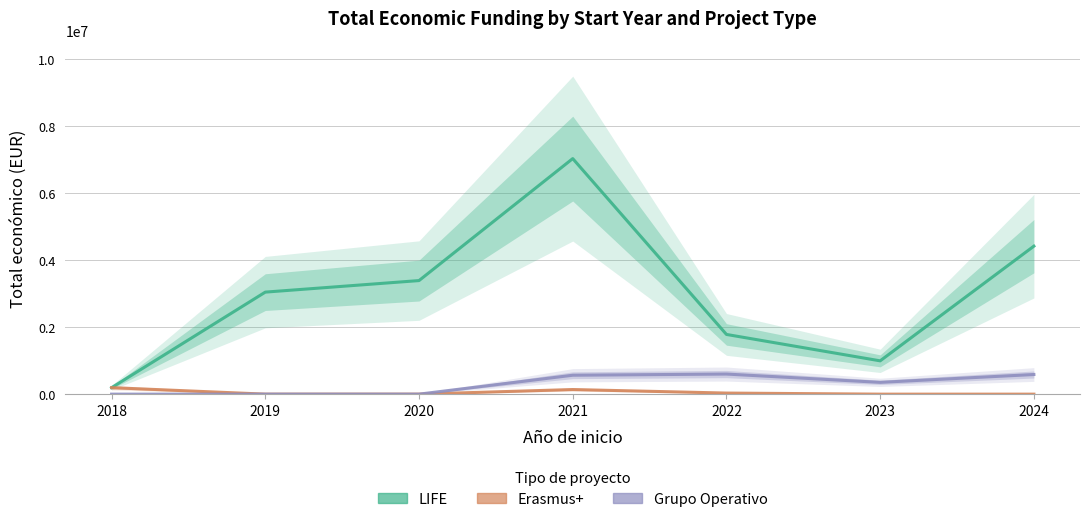

Reading left to right, what are all the values shown in this chart?

LIFE: 2018=193727	2019=3045717	2020=3390078	2021=7031291	2022=1782371	2023=994195	2024=4417999
Erasmus+: 2018=193727	2019=0	2020=0	2021=137807	2022=32242	2023=0	2024=0
Grupo Operativo: 2018=0	2019=0	2020=0	2021=564758	2022=599754	2023=352139	2024=586120